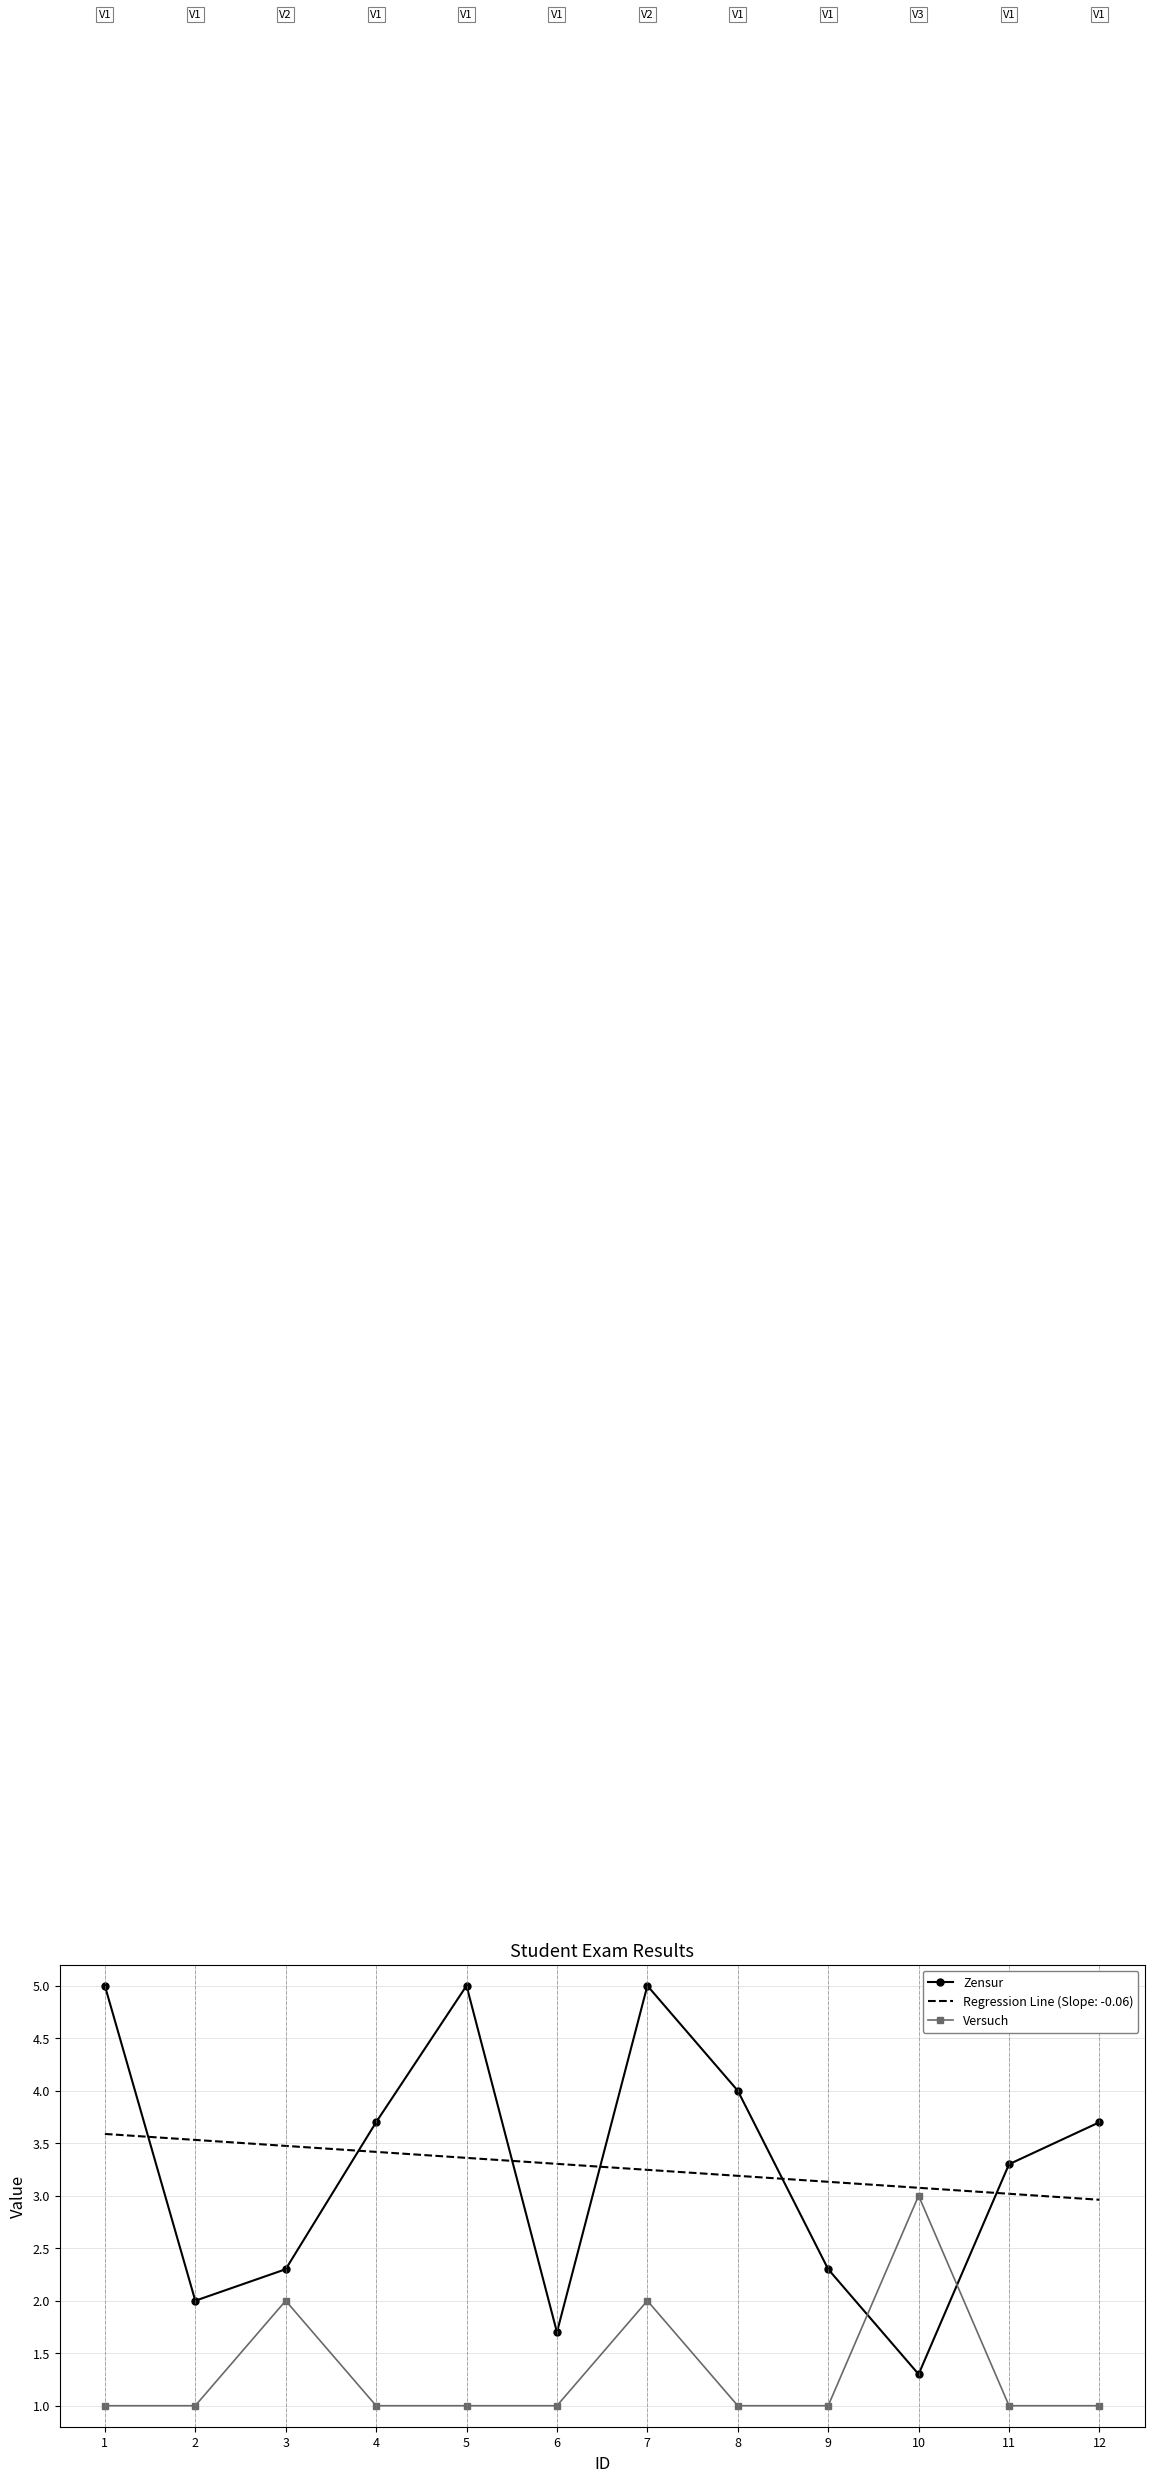

Which series has the largest range (max minus min)?

Zensur